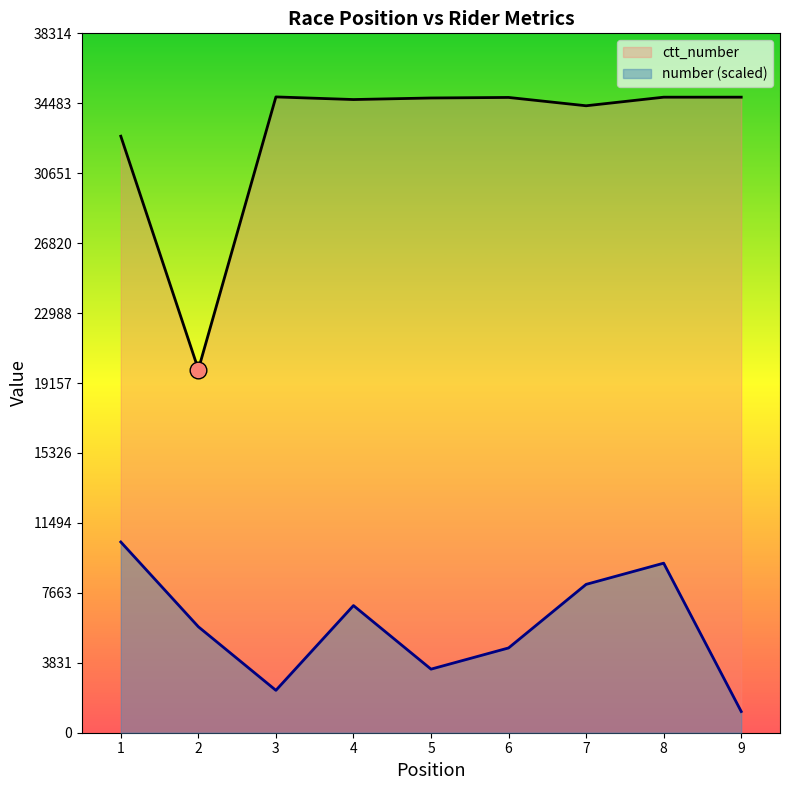

At which category is the sum across all series the highest?

8